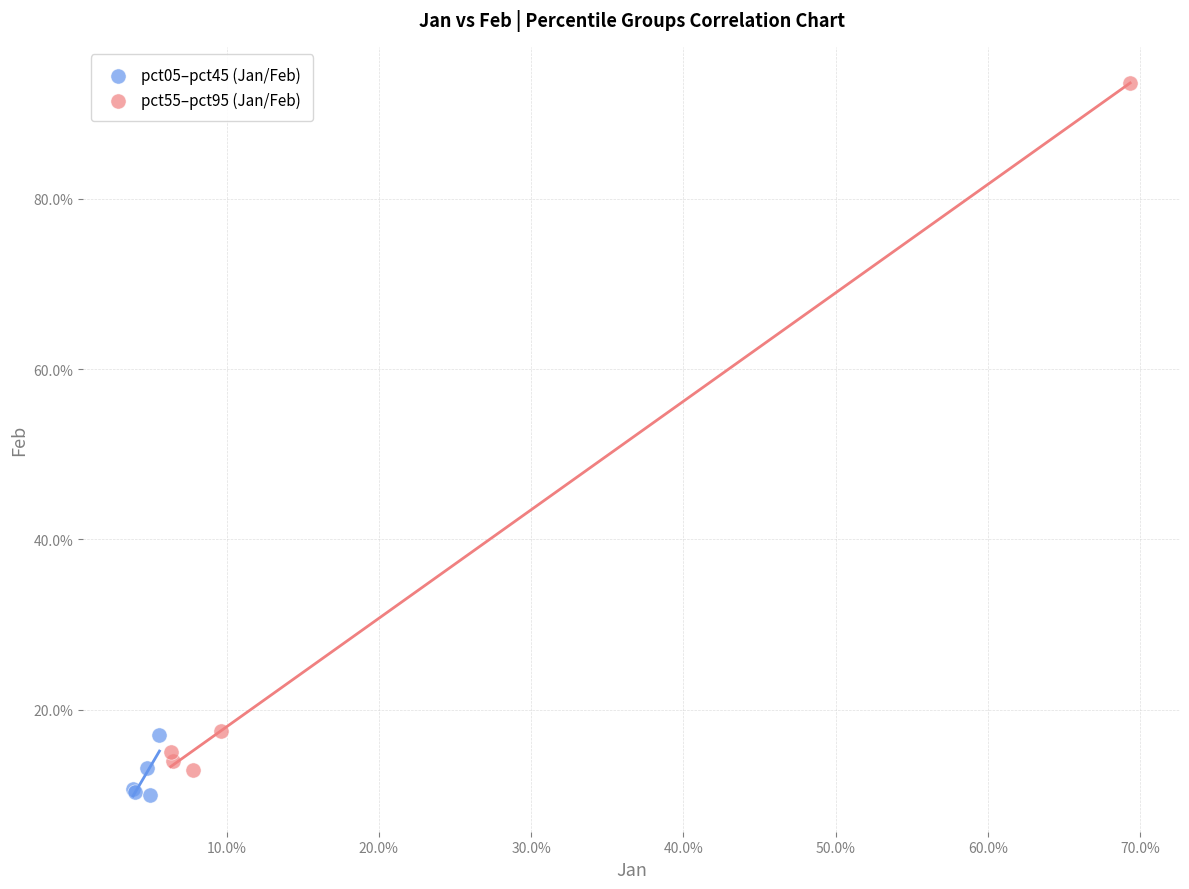

Which series has the largest Y range (max minus min)?

pct55–pct95 (Jan/Feb)